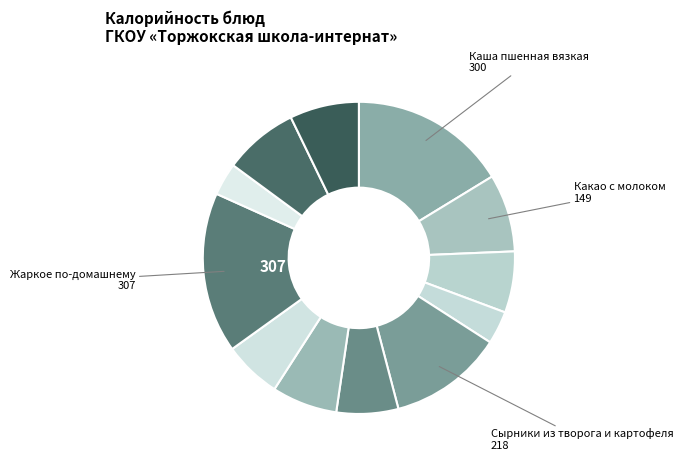

Is there a majority slice in this chart?

No